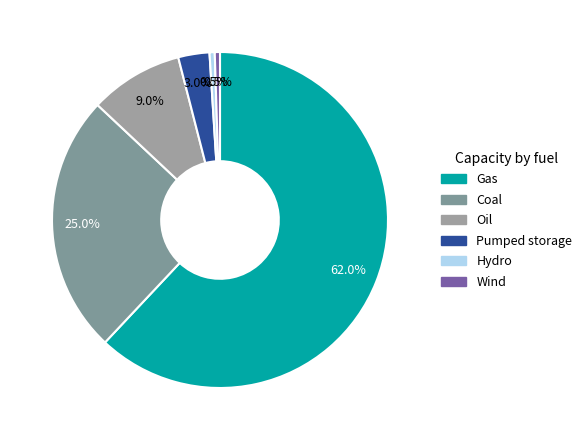

To the nearest percent, what is the average slice percentage?

17%